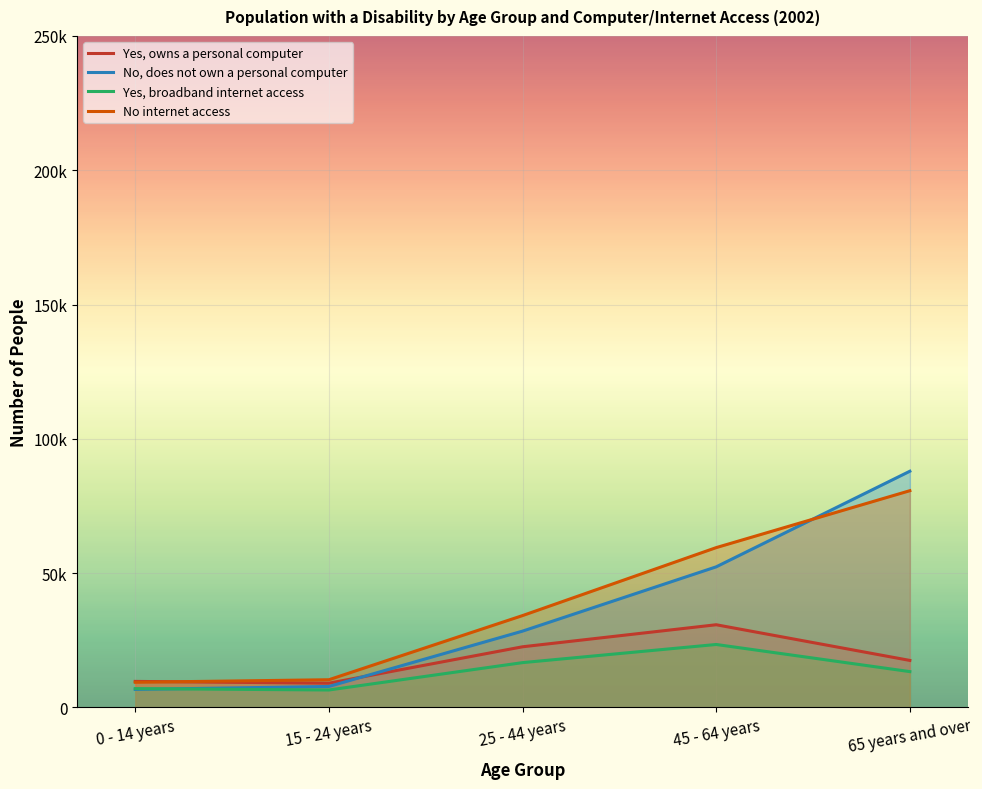

Which category has the lowest value in the Yes, owns a personal computer series?

15 - 24 years